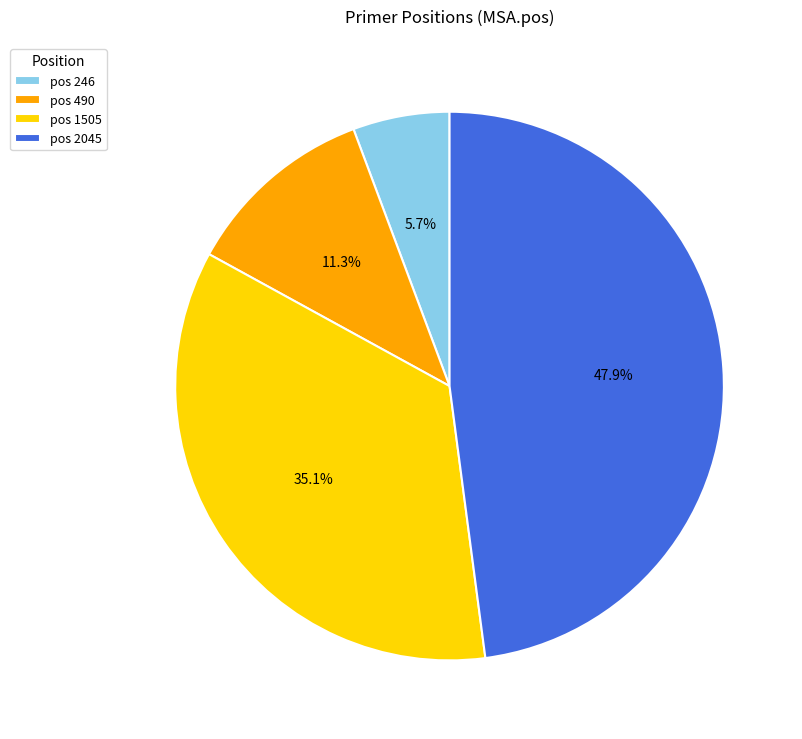

What is the total percentage of pos 490 and pos 1505?

46.4%